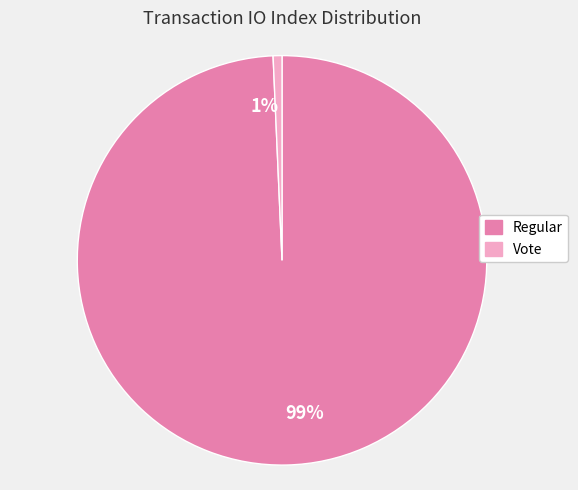

To the nearest percent, what portion does Vote represent?

1%